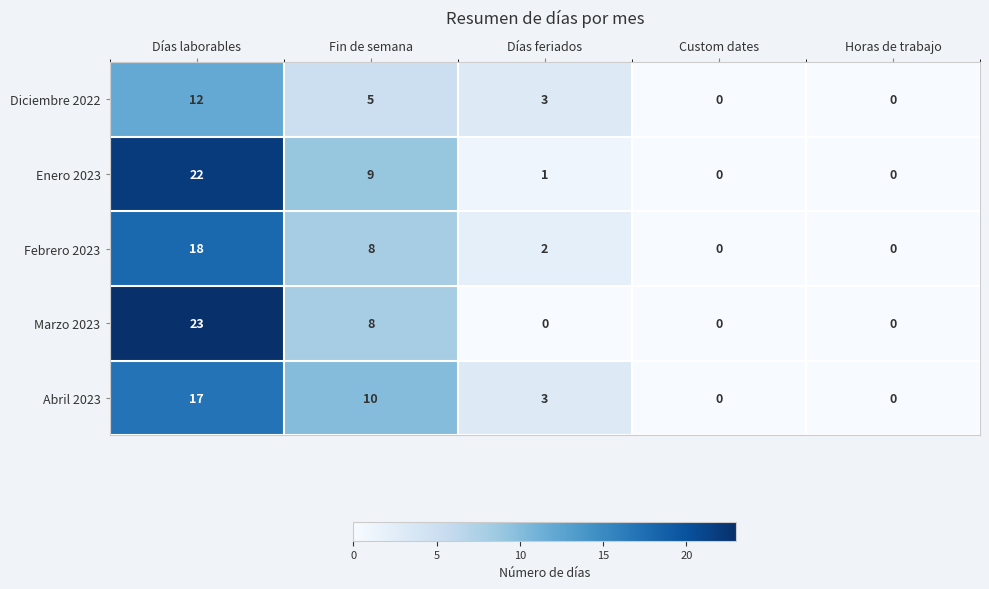

How many Marzo 2023 values are between 0 and 8?

4